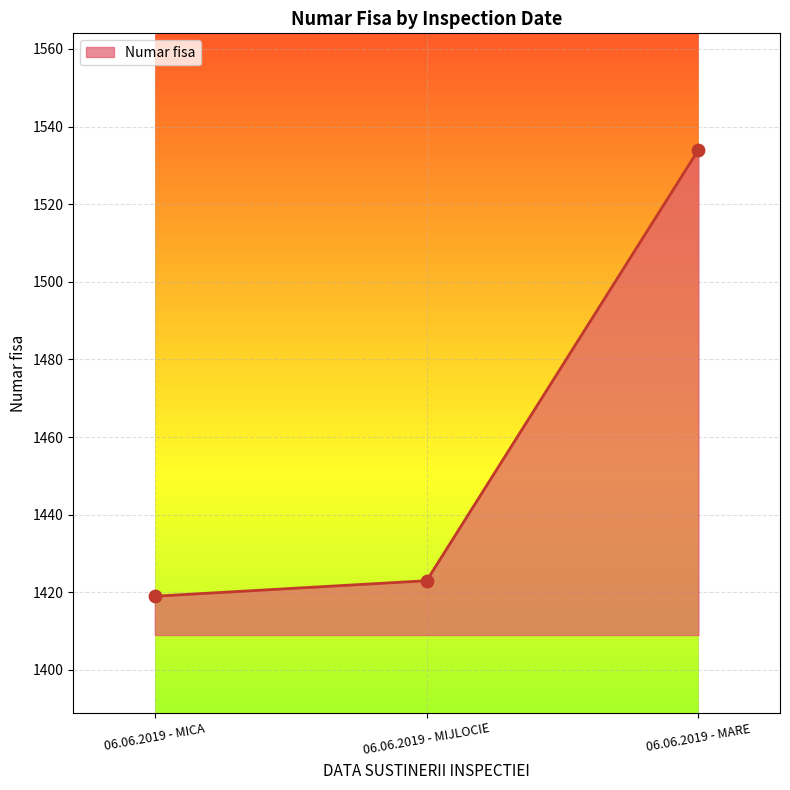

Which has a higher value, 06.06.2019 - MARE or 06.06.2019 - MICA?

06.06.2019 - MARE